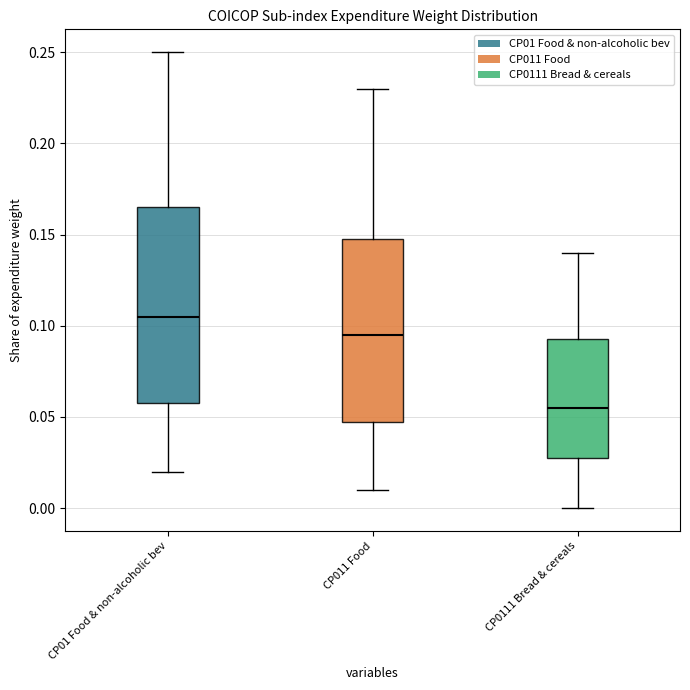

Reading left to right, transcribe this box plot: for each box, give where its median line is, the range the box spans, and where its two whiskers end, as read against the y-axis. The values are not printed on the chart, so give them approximately, as read against the axis.

CP01 Food & non-alcoholic bev: median 0.105, box 0.060 to 0.165, whiskers 0.020 to 0.250
CP011 Food: median 0.095, box 0.050 to 0.150, whiskers 0.010 to 0.230
CP0111 Bread & cereals: median 0.055, box 0.030 to 0.095, whiskers 0.000 to 0.140